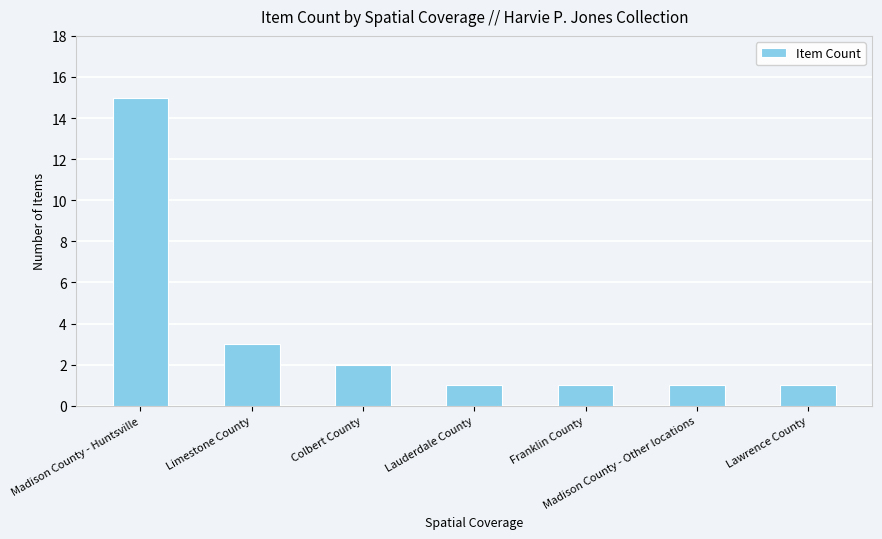

What is the maximum value shown in the chart?

15